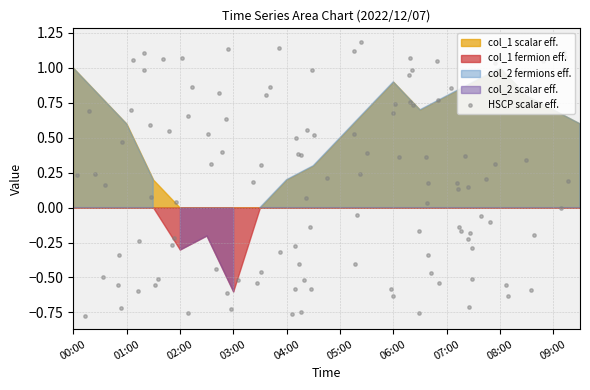

At how many categories does at least one series exceed 0?

16